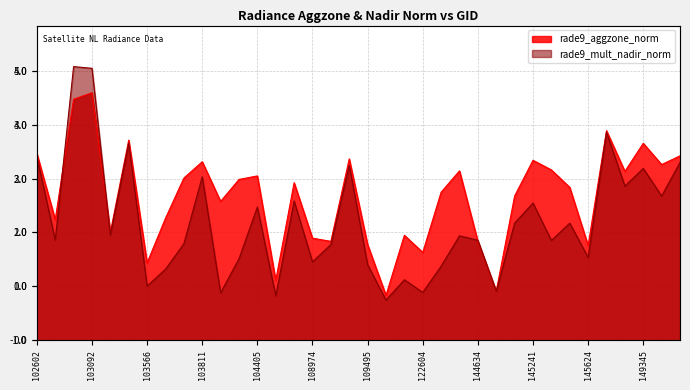

Which series has the widest spread of values?

rade9_mult_nadir_norm